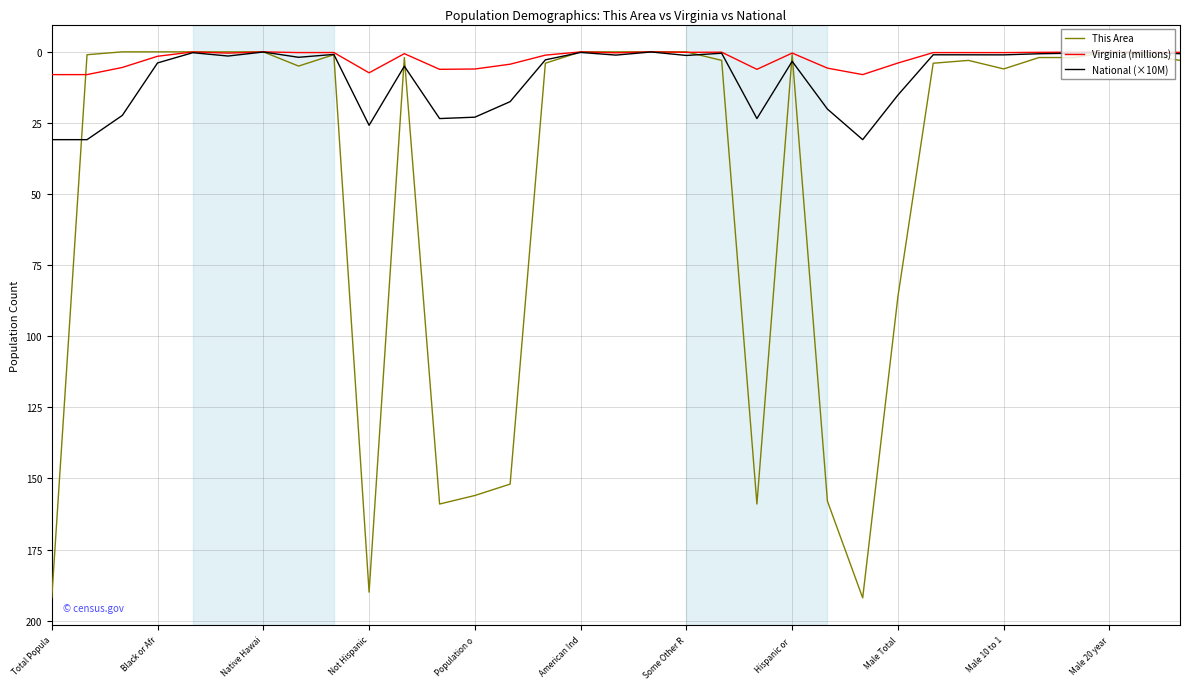

What is the difference between the maximum and minimum values in the This Area series?

192.0